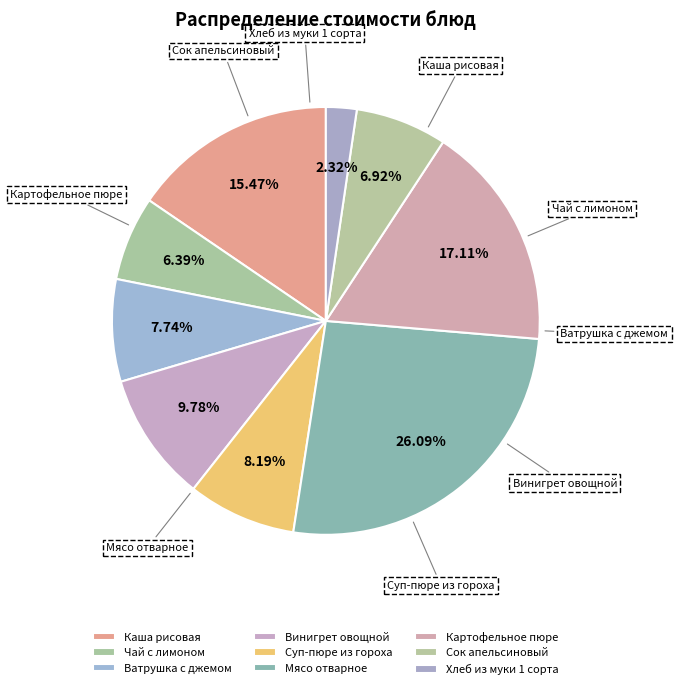

Which slice is the largest?

Мясо отварное